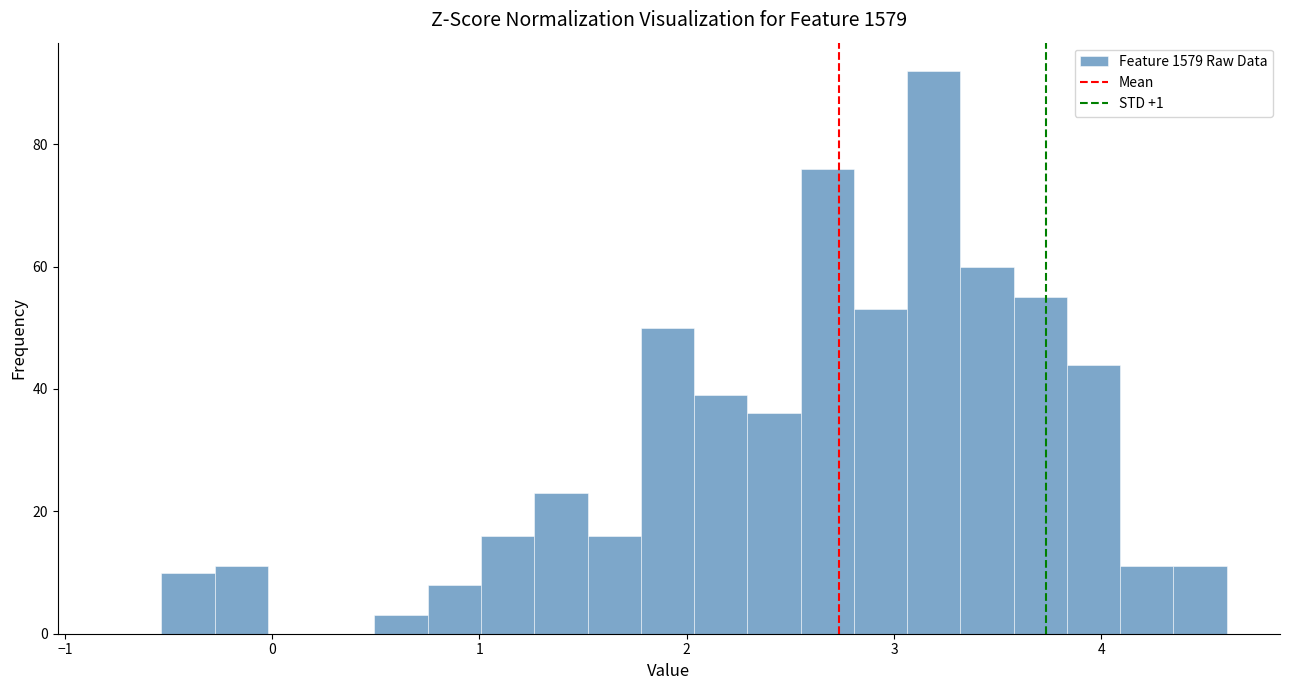

Around what value on the x-axis is the tallest bar? Give the approximate position of its centre, as read against the axis.

3.2